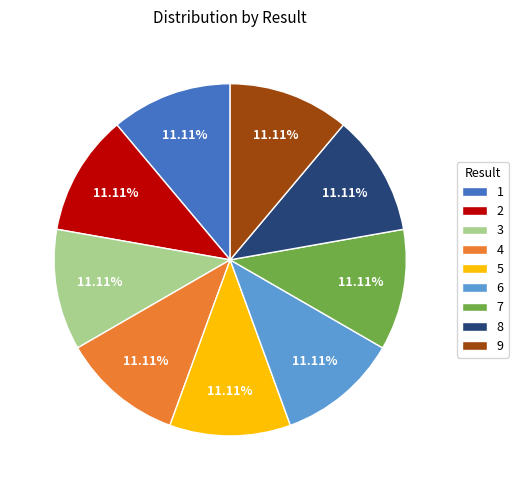

Is there a majority slice in this chart?

No